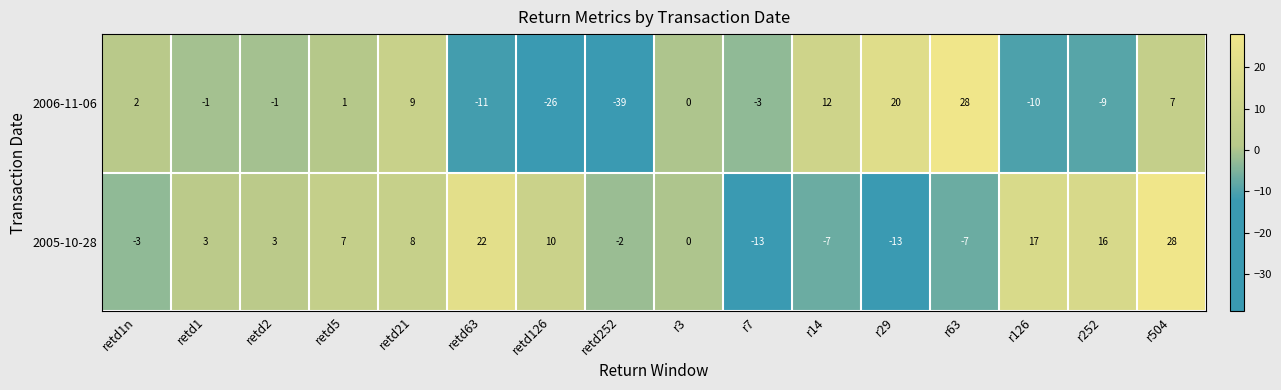

The 2006-11-06 series shows -1 at retd2. True or false?

True